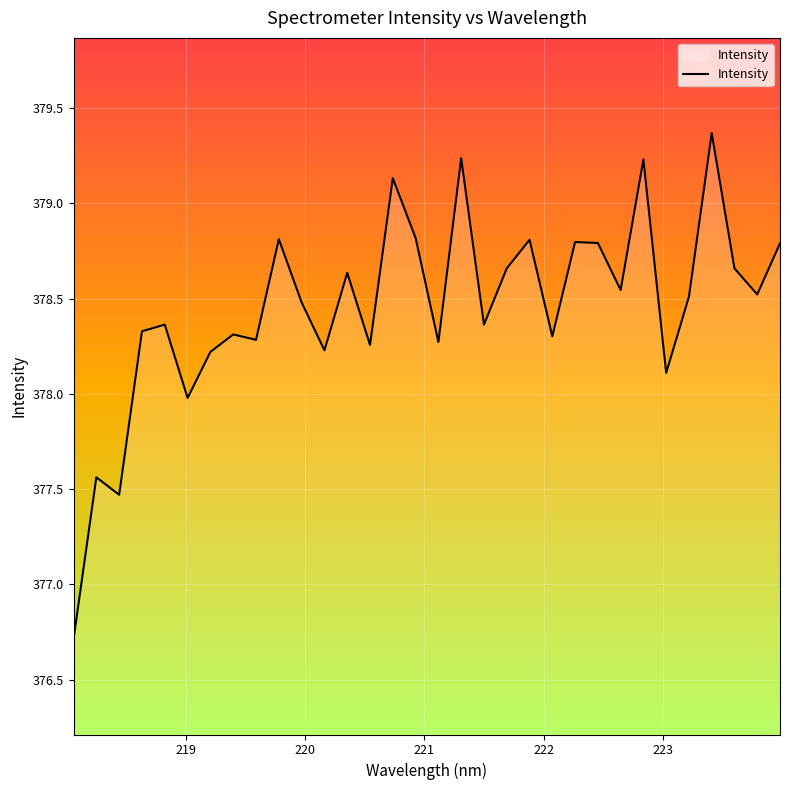

What is the minimum value shown in the chart?

376.7